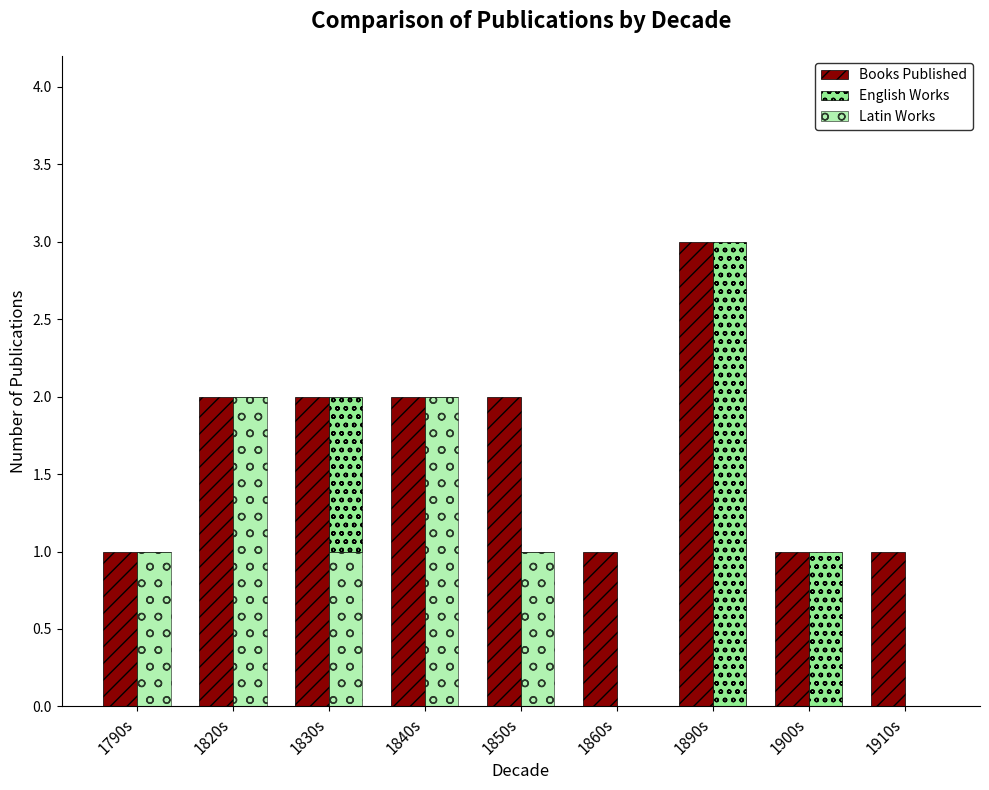

Rank the categories by Latin Works value from lowest to highest.

1860s, 1890s, 1900s, 1910s, 1790s, 1830s, 1850s, 1820s, 1840s